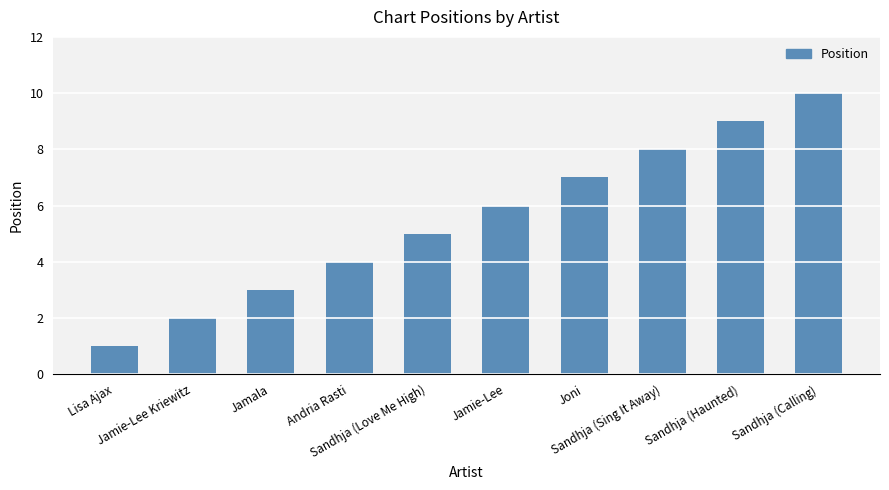

What is the label of the 1st bar from the right?

Sandhja (Calling)